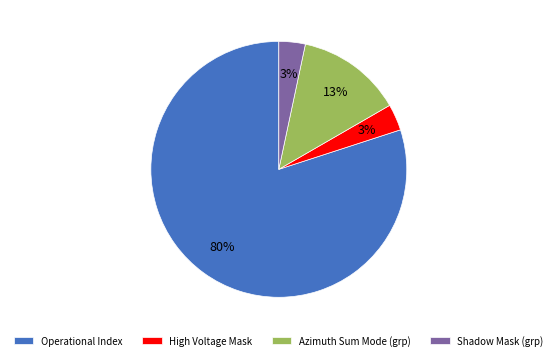

Does Operational Index account for over 50% of the chart?

Yes